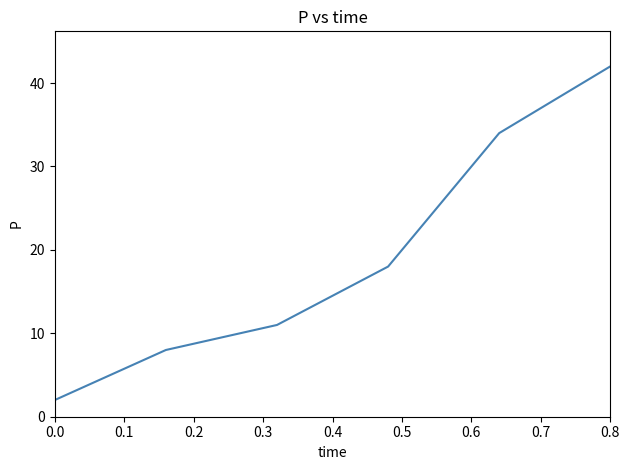

What is the difference between the maximum and minimum values?

40